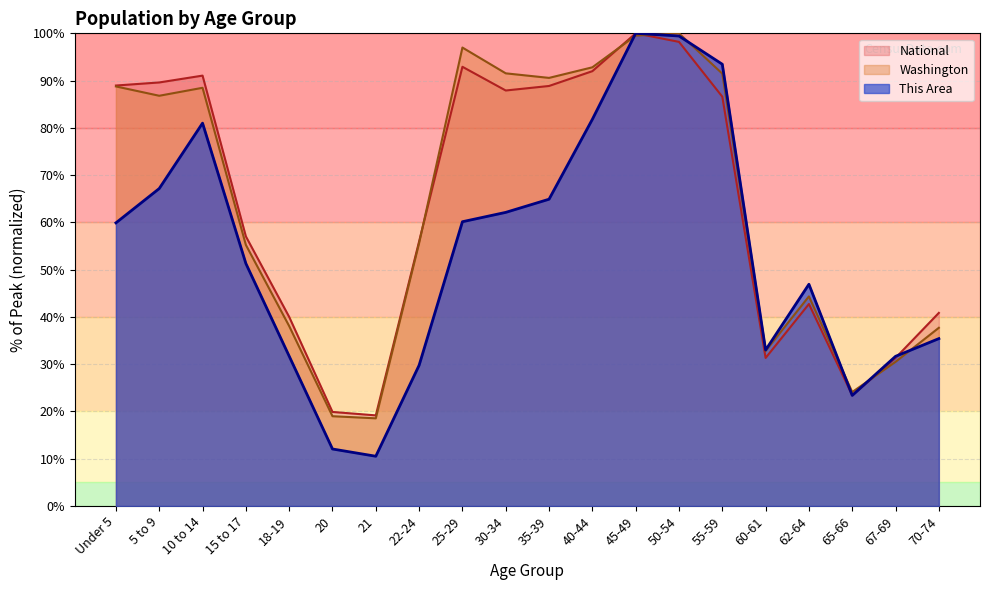

True or false: Washington and National cross at least once.

True